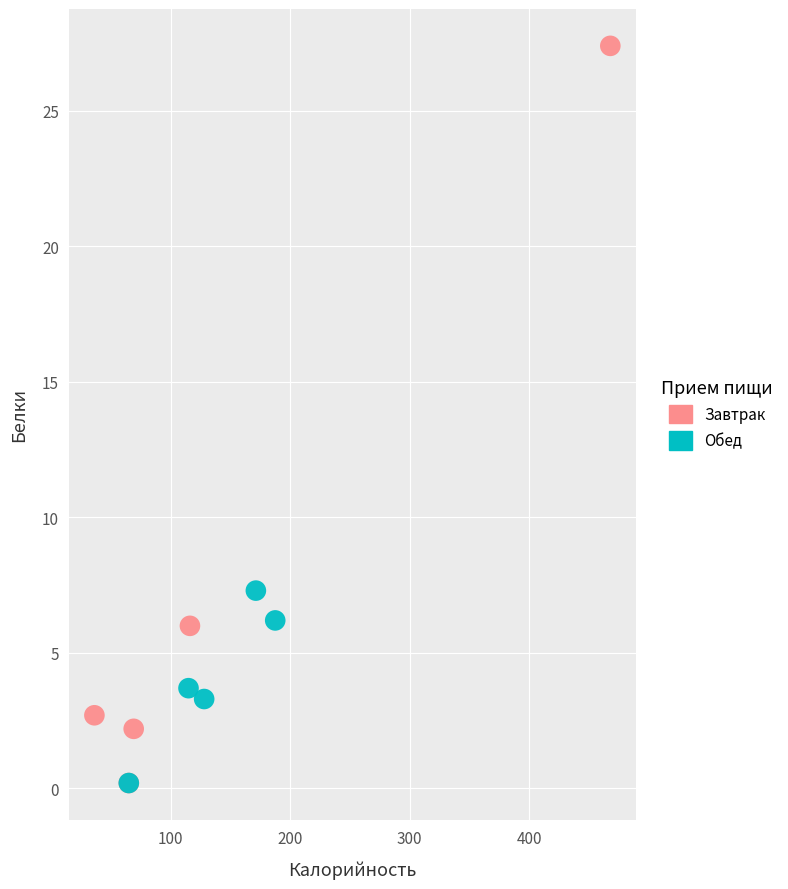

Which series contains the highest Y value?

Завтрак